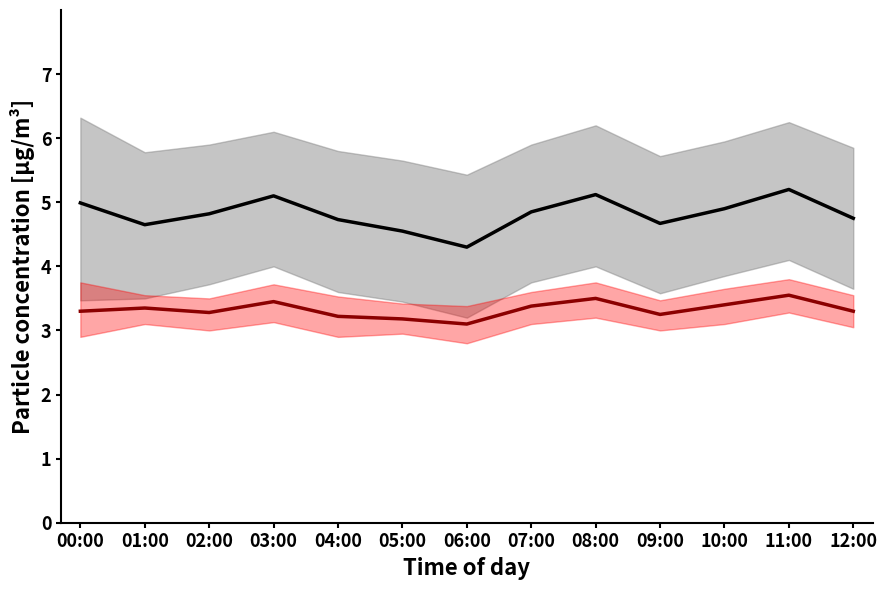

Which series has the largest range (max minus min)?

P1 mean